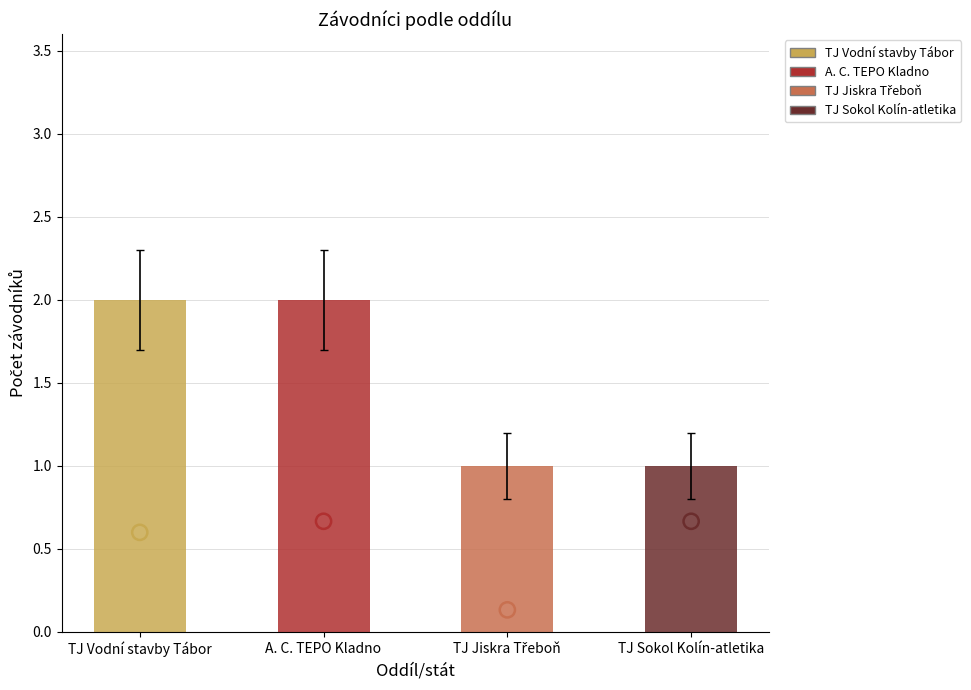

What is the change in value from A. C. TEPO Kladno to TJ Sokol Kolín-atletika?

-1